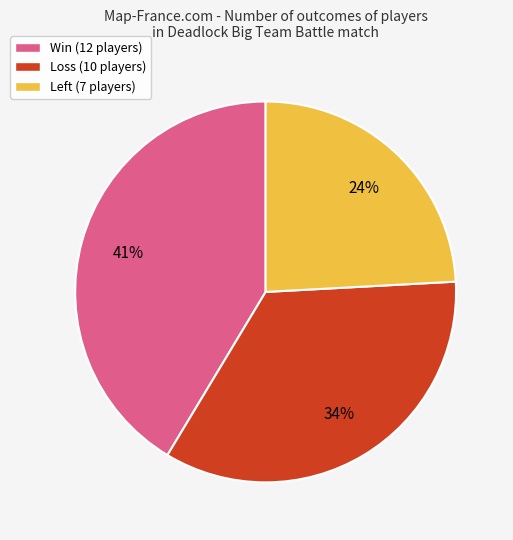

Is it true that Loss (10 players) is 34% of the pie?

True